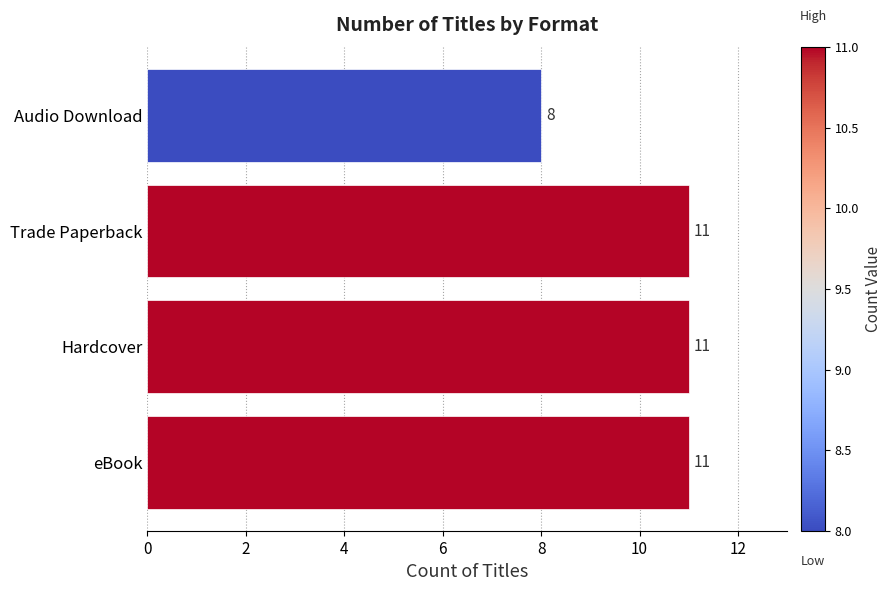

How many values are between 11 and 12?

3